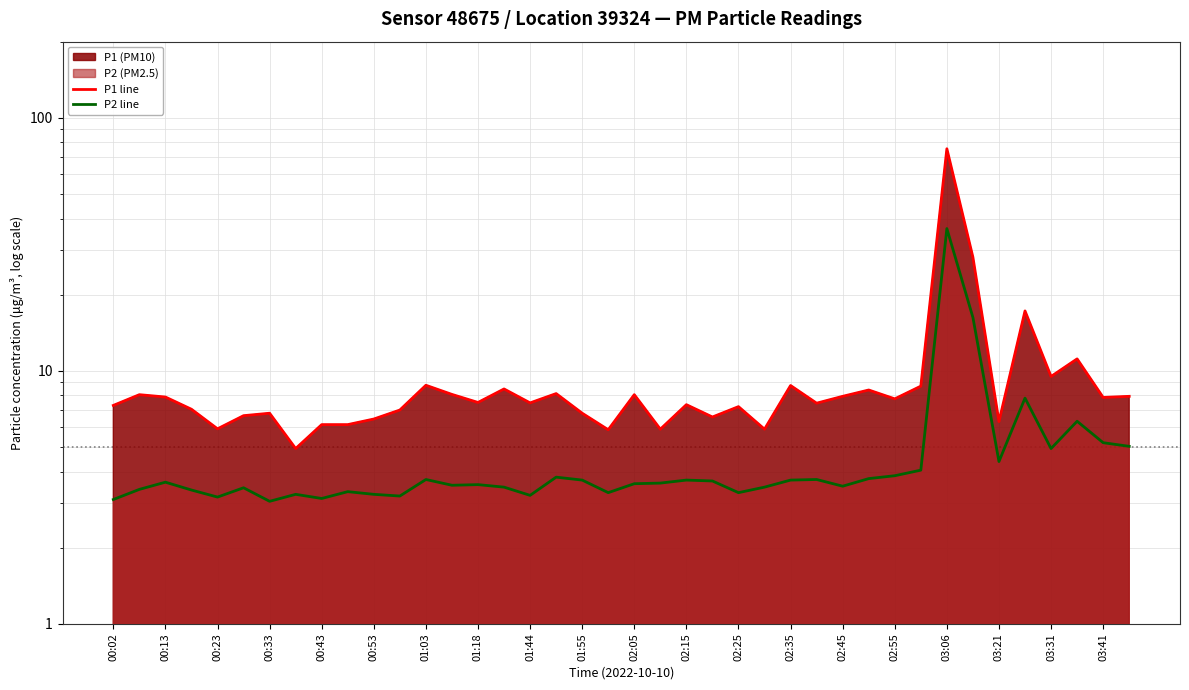

The value of P1 line at 00:33 is 12.1. True or false?

False